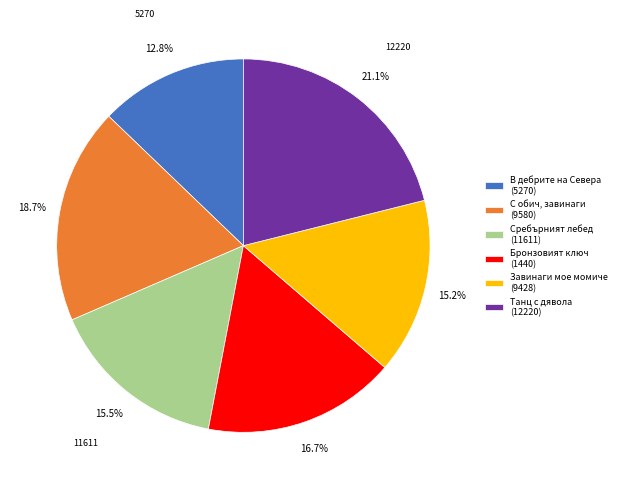

Is it true that Танц с дявола (12220) is 21% of the pie?

True